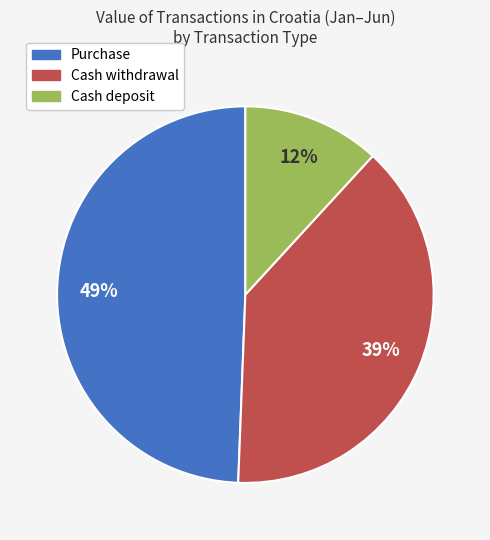

Rank the categories by value from highest to lowest.

Purchase, Cash withdrawal, Cash deposit